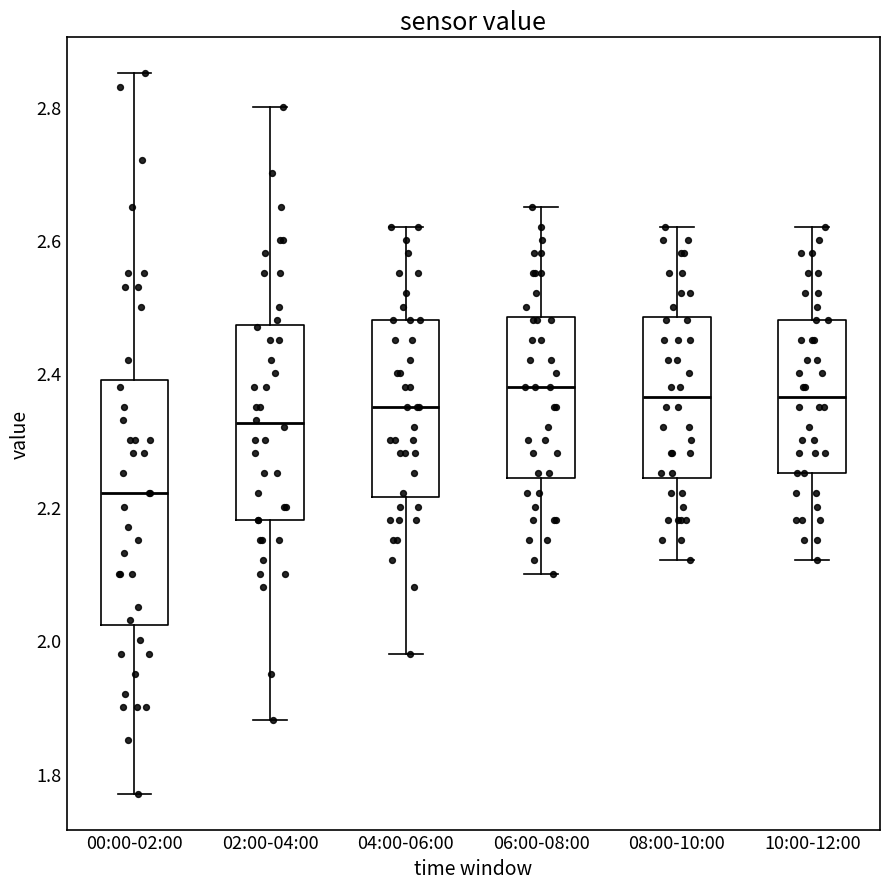

Reading left to right, read every box against the y-axis: the position of its median line, the range the box covers, and the ends of its whiskers. The values are not printed on the chart, so give them approximately, as read against the axis.

00:00-02:00: median 2.22, box 2.02 to 2.40, whiskers 1.78 to 2.86
02:00-04:00: median 2.32, box 2.18 to 2.48, whiskers 1.88 to 2.80
04:00-06:00: median 2.36, box 2.22 to 2.48, whiskers 1.98 to 2.62
06:00-08:00: median 2.38, box 2.24 to 2.48, whiskers 2.10 to 2.66
08:00-10:00: median 2.36, box 2.24 to 2.48, whiskers 2.12 to 2.62
10:00-12:00: median 2.36, box 2.26 to 2.48, whiskers 2.12 to 2.62